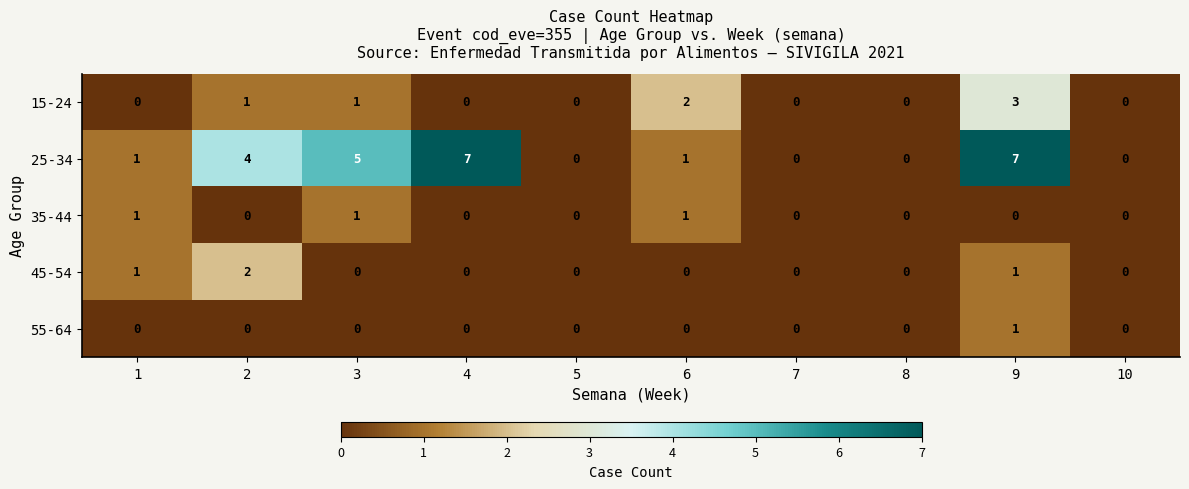

What is the difference between the 15-24 values at 10 and 9?

3